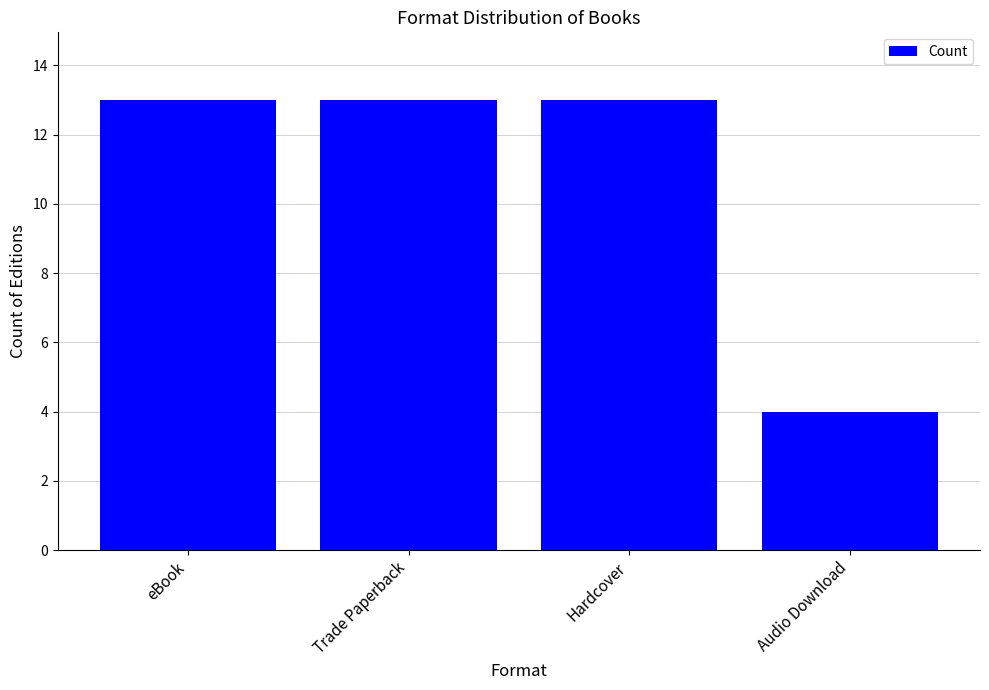

What is the ratio of the value at Trade Paperback to the value at Audio Download?

3.2